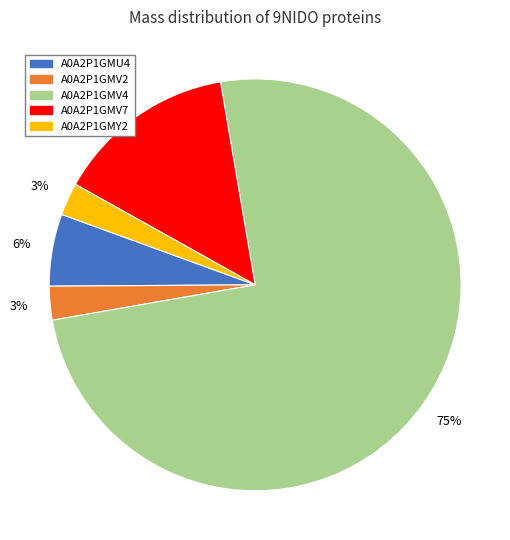

Is it true that A0A2P1GMY2 is 3% of the pie?

True